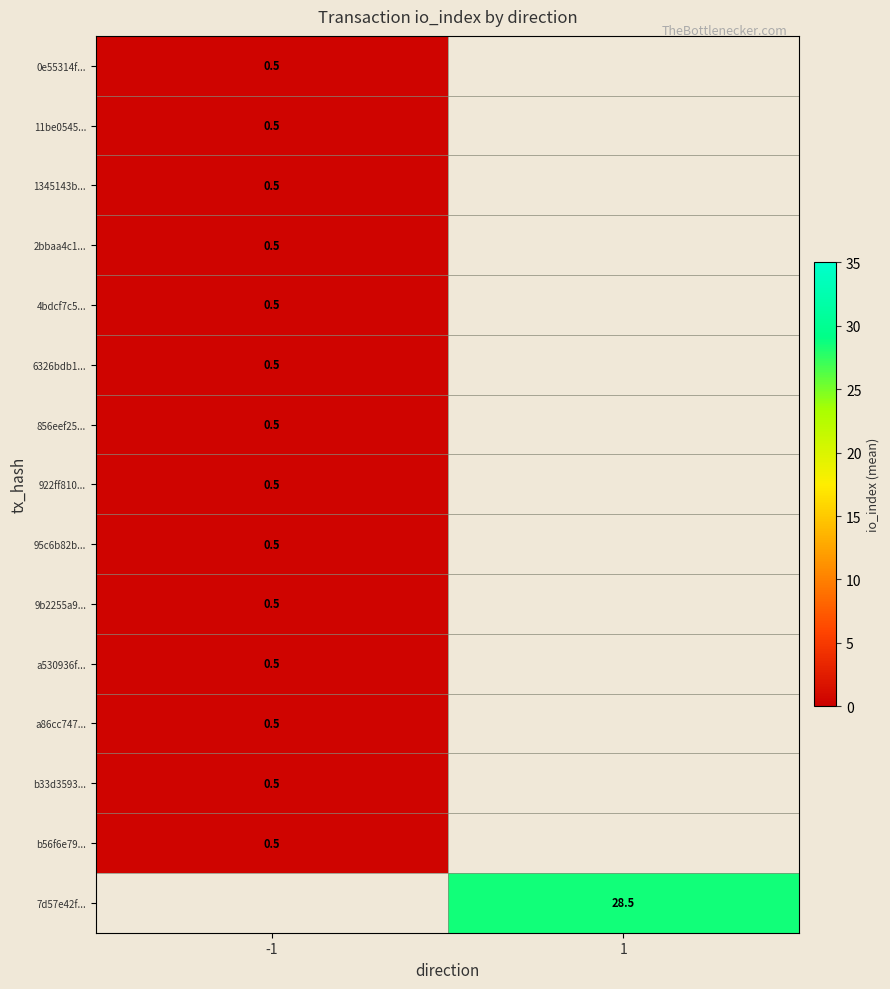

Is it true that 7d57e42f... equals 28.5 at 1?

True